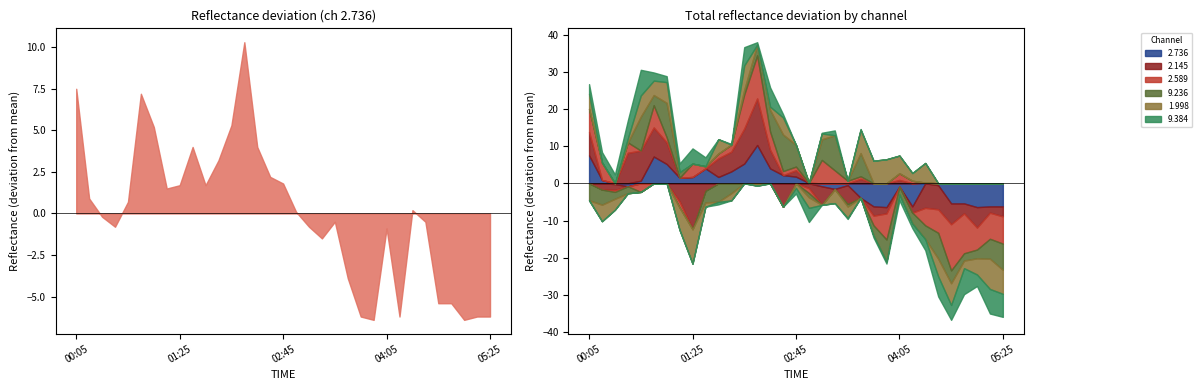

Between which two adjacent categories do 9.384 and 9.236 first intersect?

00:35 and 00:45